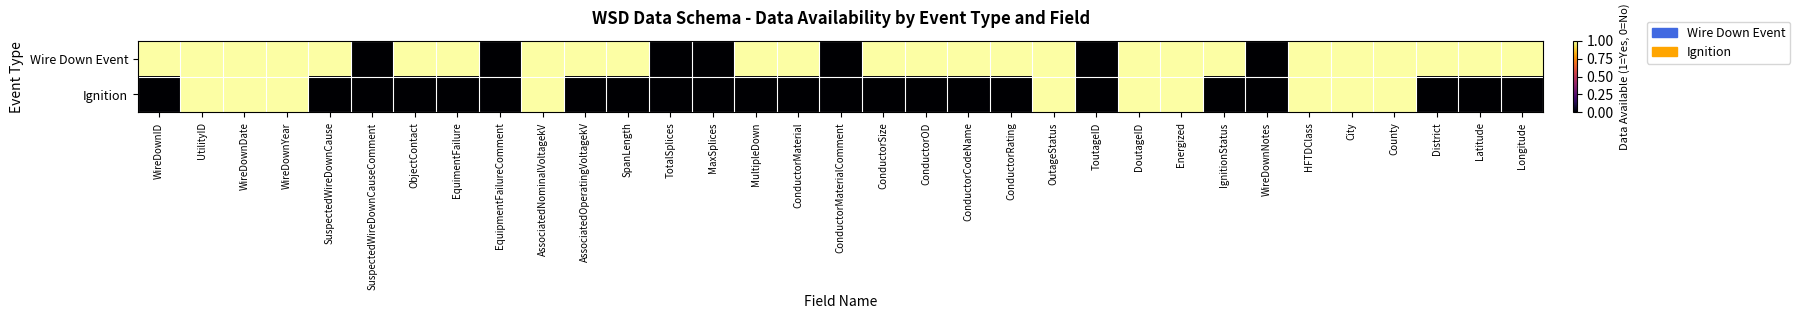

Which series has the largest range (max minus min)?

Wire Down Event